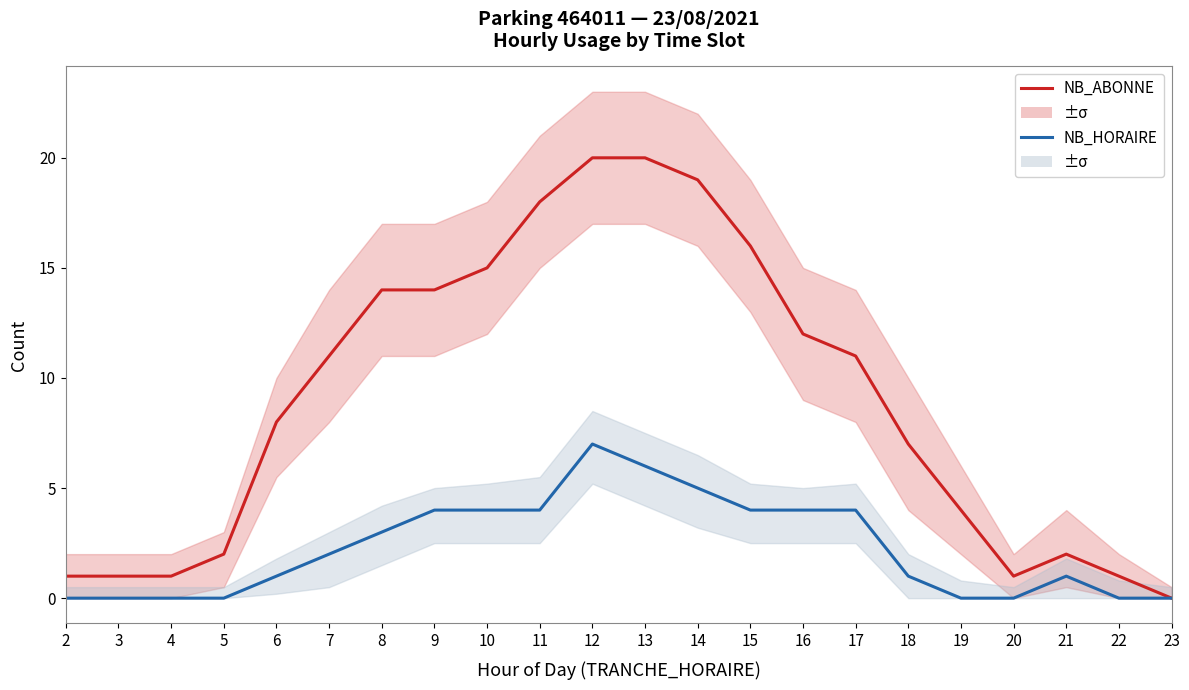

What is the spread (max minus min) of values at 14?

14